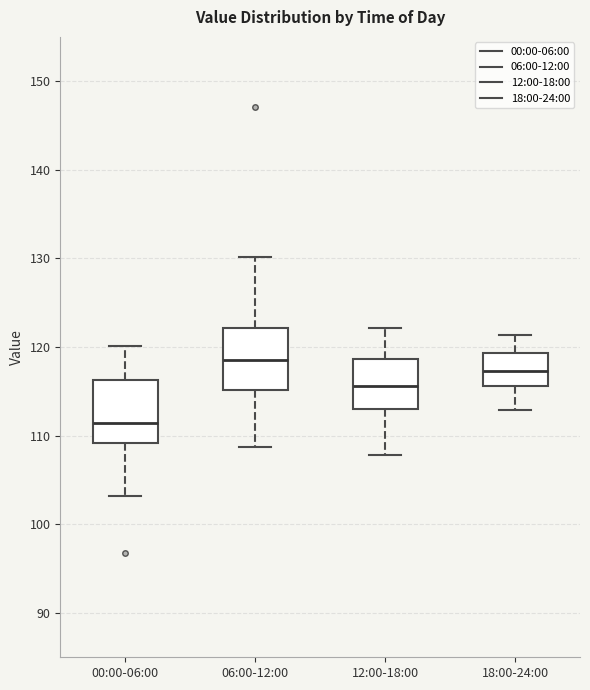

Where is the lower edge of the box for 06:00-12:00 on the y-axis? The values are not printed on the chart, so give them approximately, as read against the axis.

115